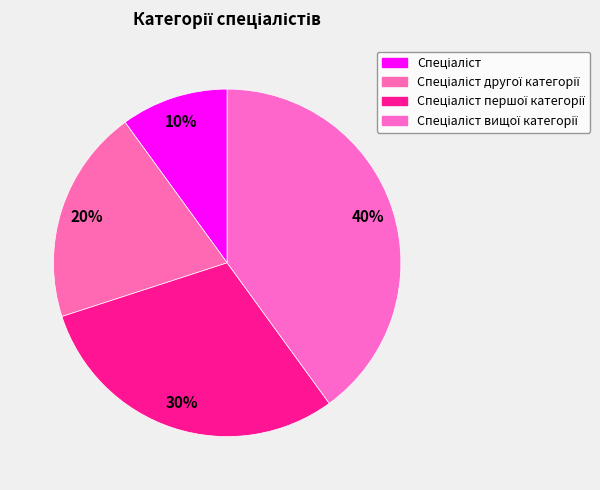

How many slices are in this pie chart?

4